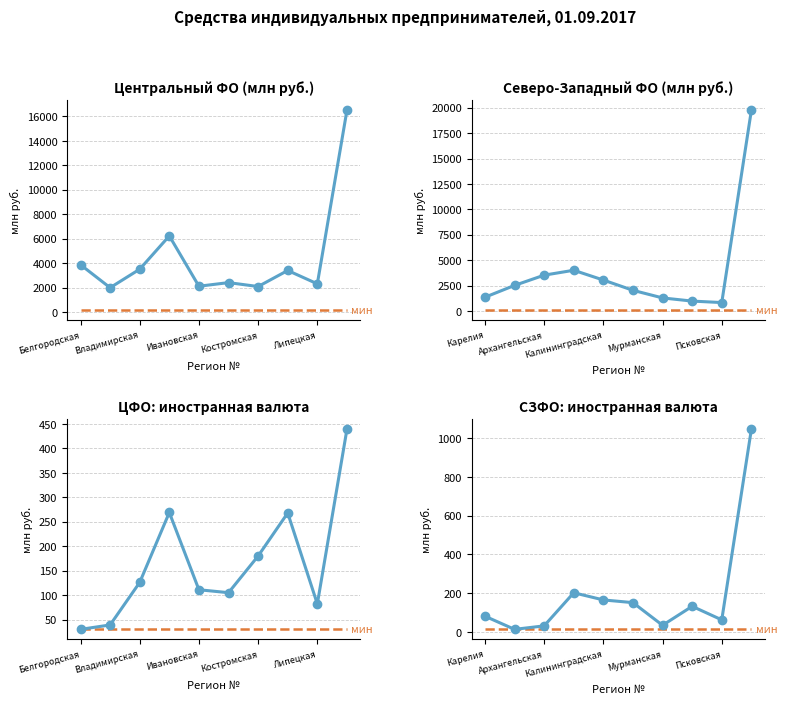

Reading right to left, extract all data points from this chart.

в рублях: 19740	831	977	1288	2036	3046	4009	3527	2519	1356
мин. уровень: 13	13	13	13	13	13	13	13	13	13
в иностранной валюте: 1046	62	132	34	151	165	202	31	13	81